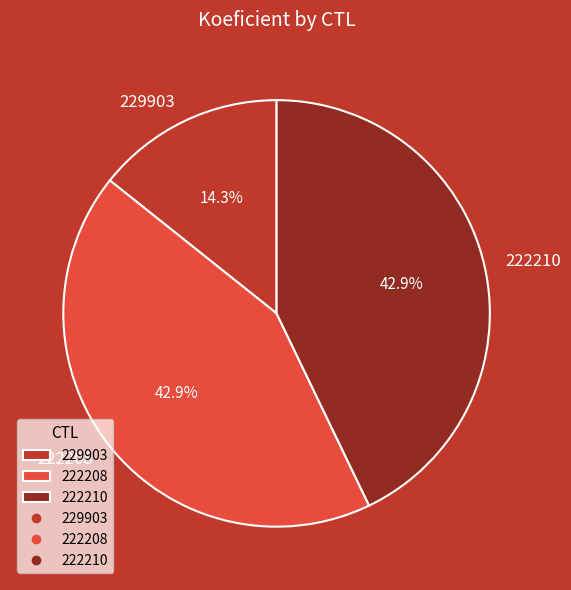

Is it true that 222210 is 43% of the pie?

True